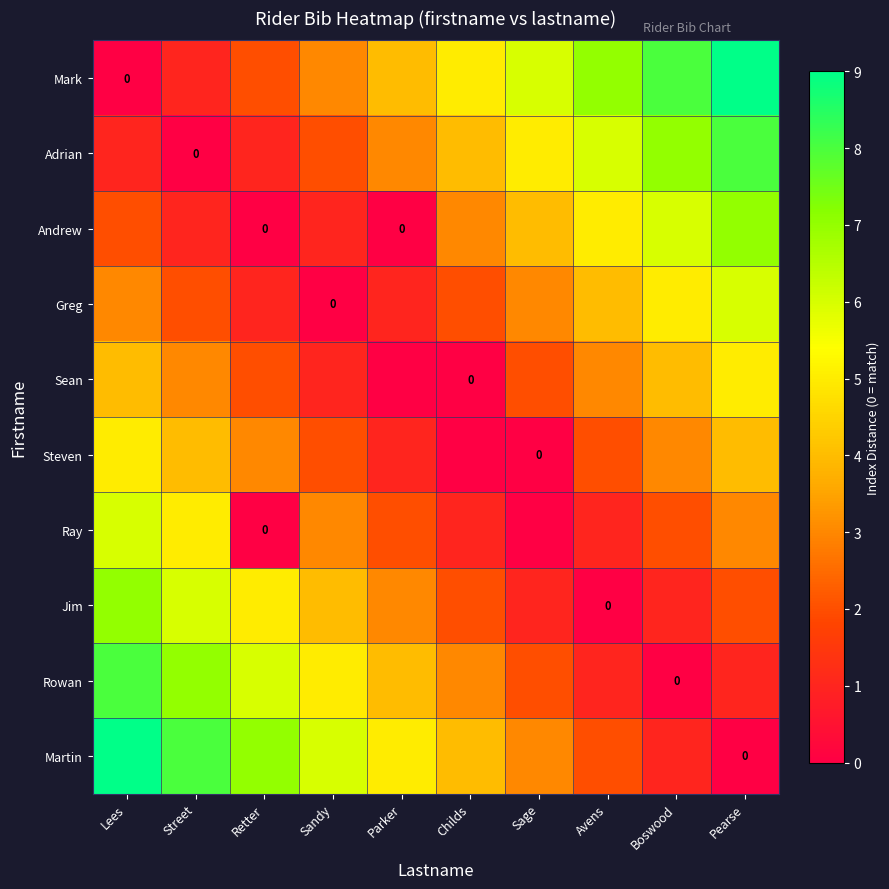

At how many categories does at least one series exceed 6?

6